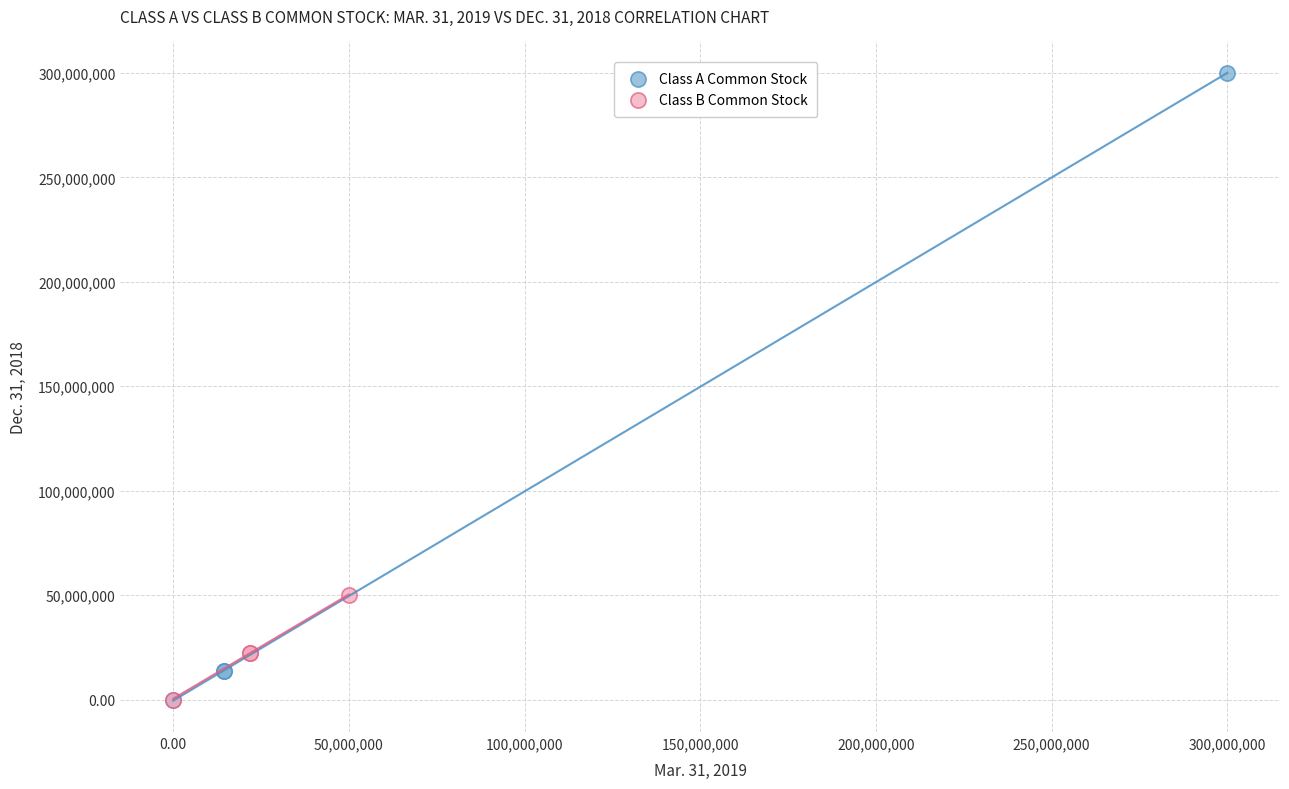

Which series has the largest Y range (max minus min)?

Class A Common Stock